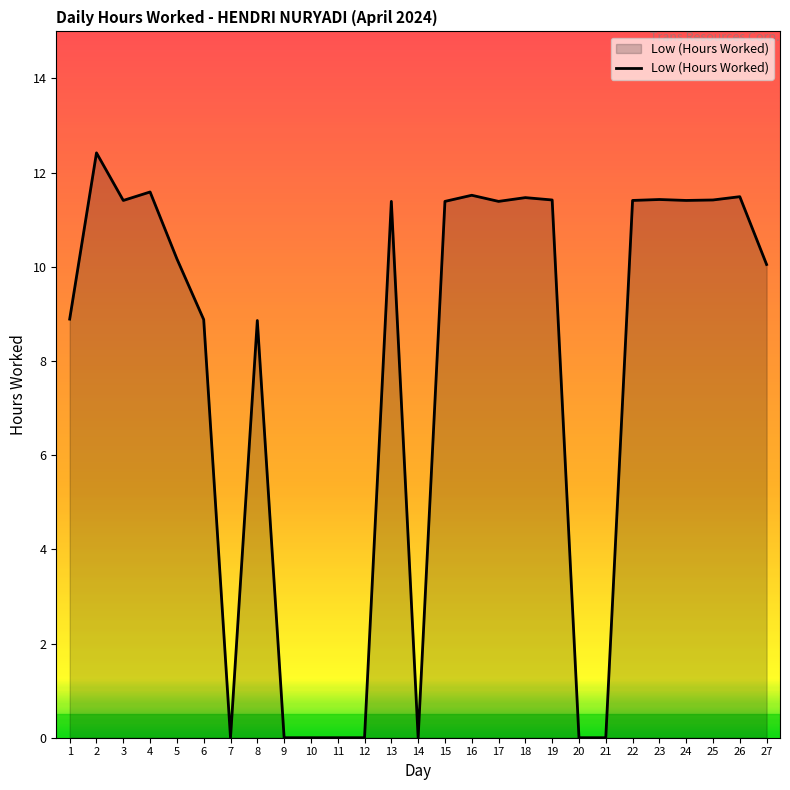

Where does the data first go above 11?

2